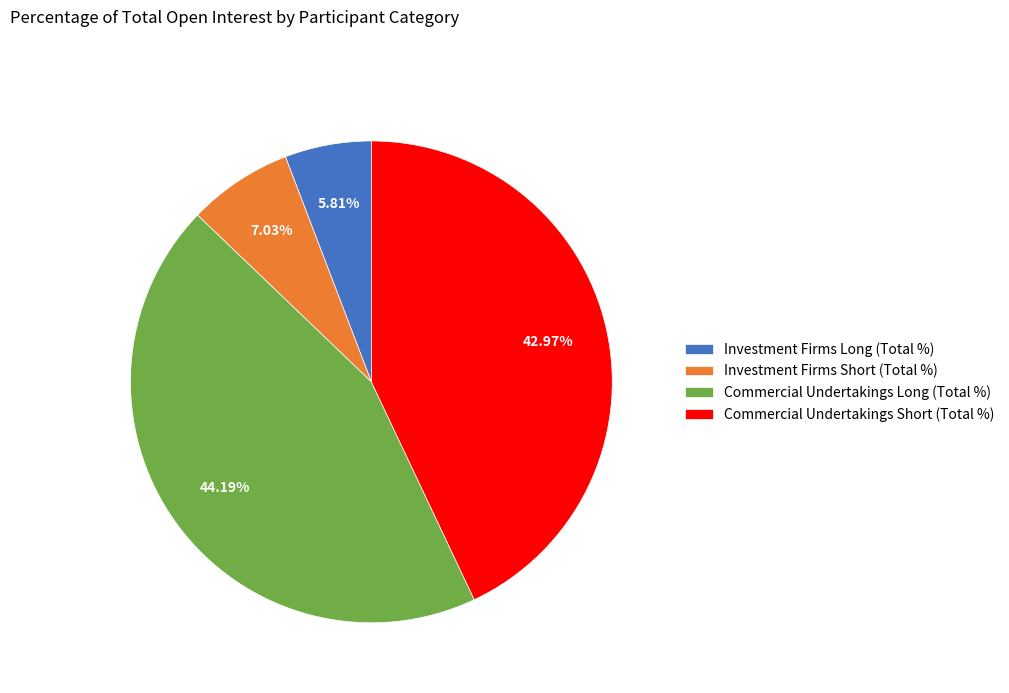

Is it true that Commercial Undertakings Long (Total %) is 44% of the pie?

True